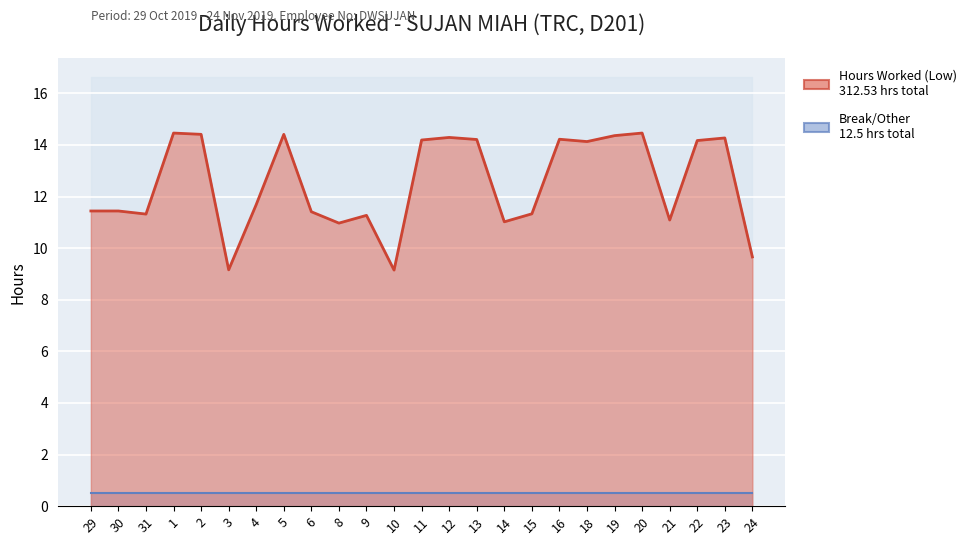

What is the average value?

12.5